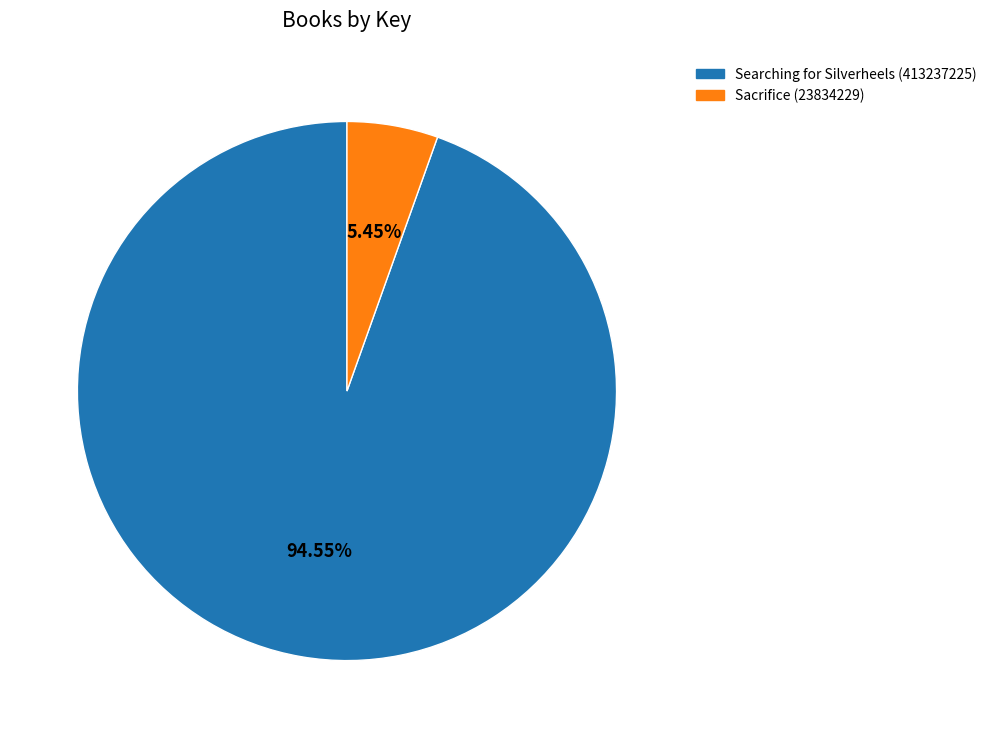

What is the largest slice in the pie chart?

Searching for Silverheels (413237225)